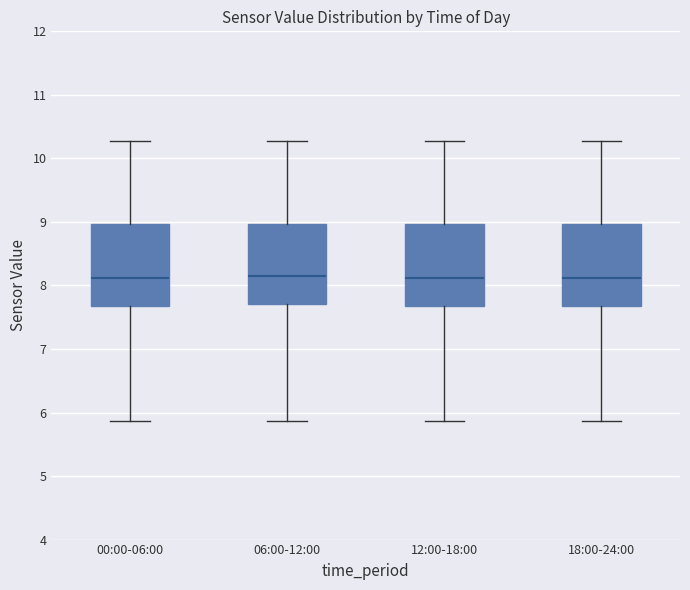

Reading left to right, transcribe this box plot: for each box, give where its median line is, the range the box spans, and where its two whiskers end, as read against the y-axis. The values are not printed on the chart, so give them approximately, as read against the axis.

00:00-06:00: median 8.1, box 7.7 to 9.0, whiskers 5.9 to 10.3
06:00-12:00: median 8.2, box 7.7 to 9.0, whiskers 5.9 to 10.3
12:00-18:00: median 8.1, box 7.7 to 9.0, whiskers 5.9 to 10.3
18:00-24:00: median 8.1, box 7.7 to 9.0, whiskers 5.9 to 10.3